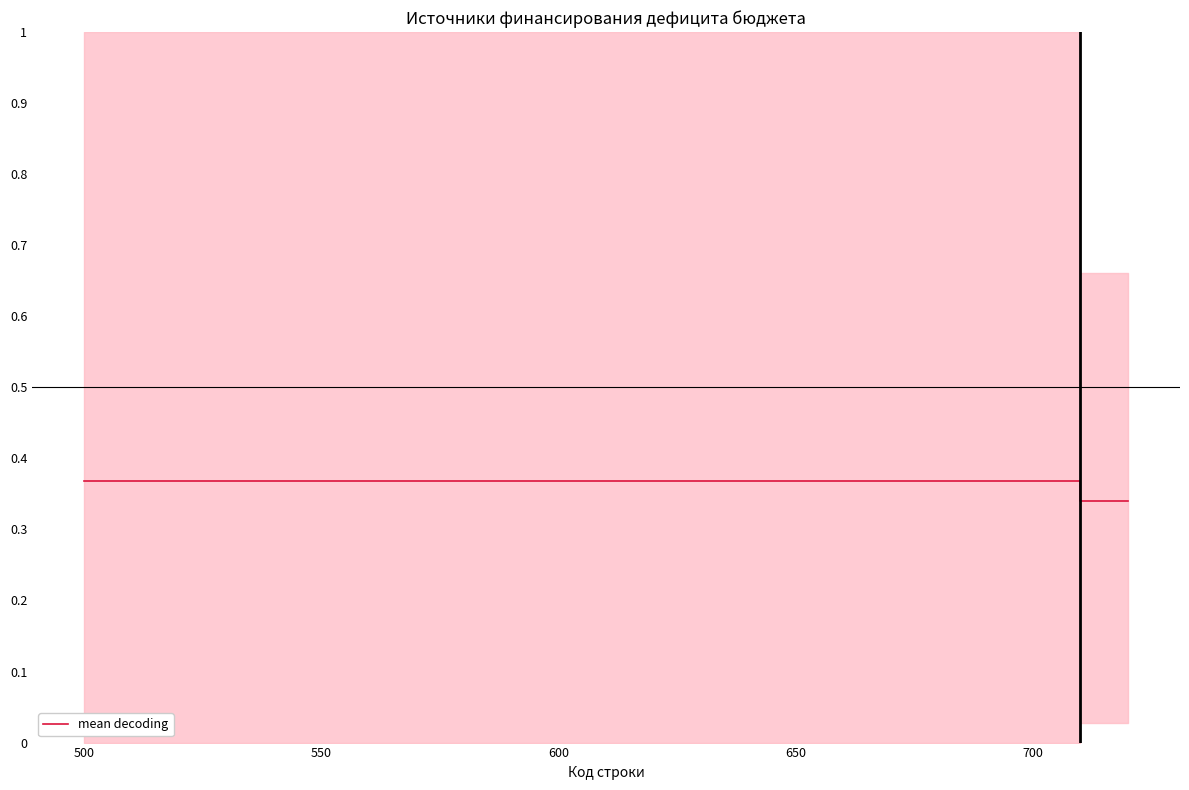

What is the sum of all values?

4.2